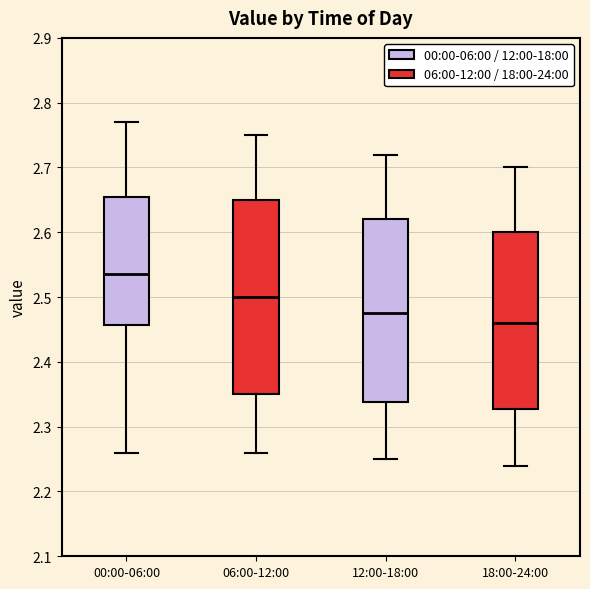

Which box has the lowest median line?

18:00-24:00